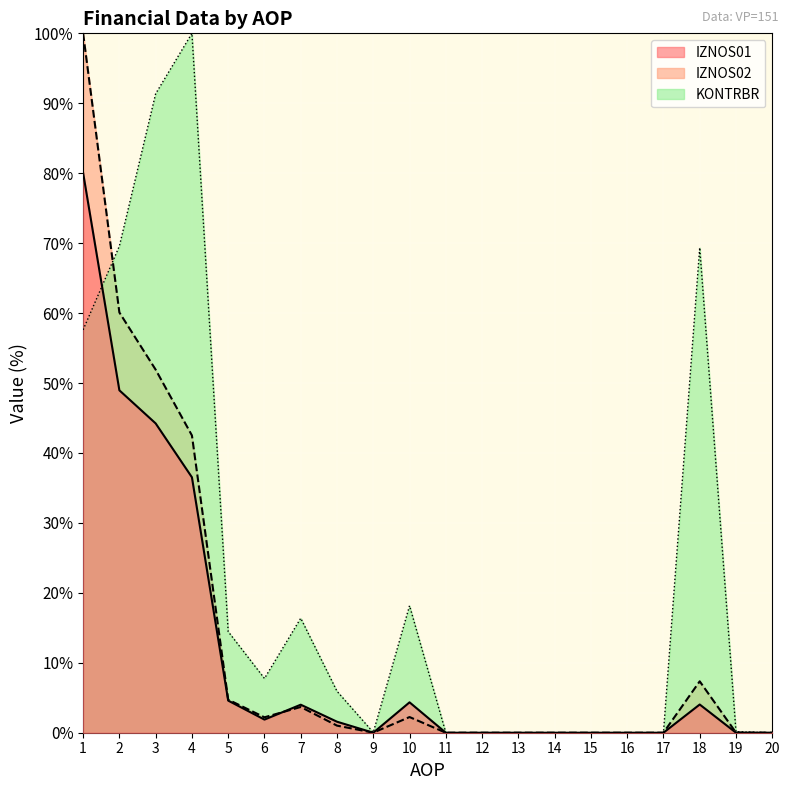

Where is the first local maximum for IZNOS02?

7